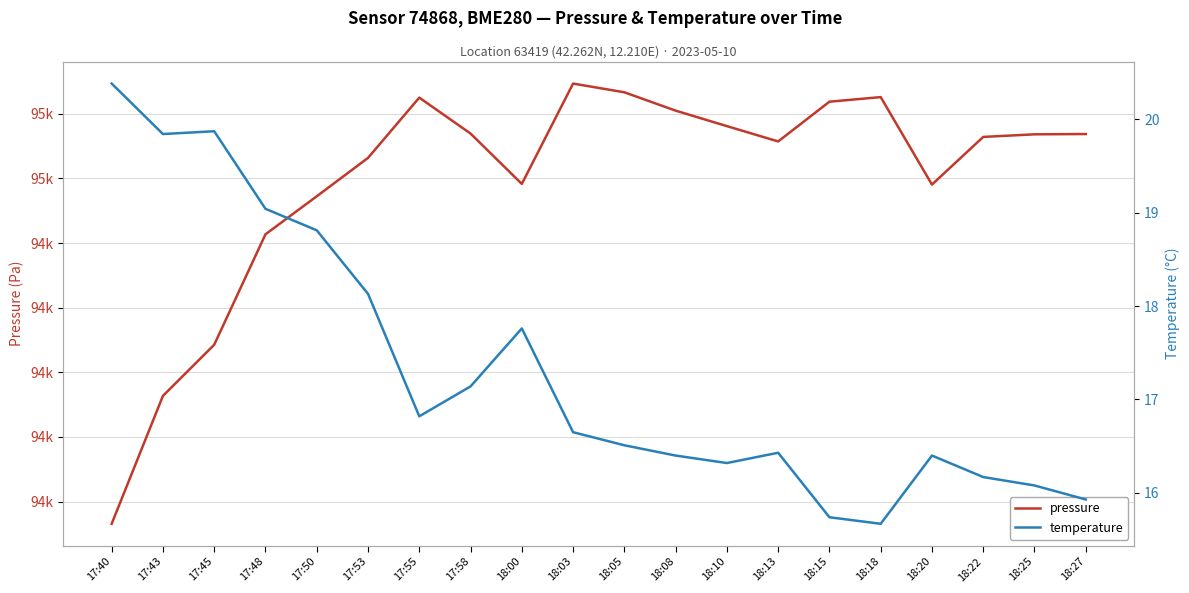

What is the total value across all series at 17:58?

94601.9